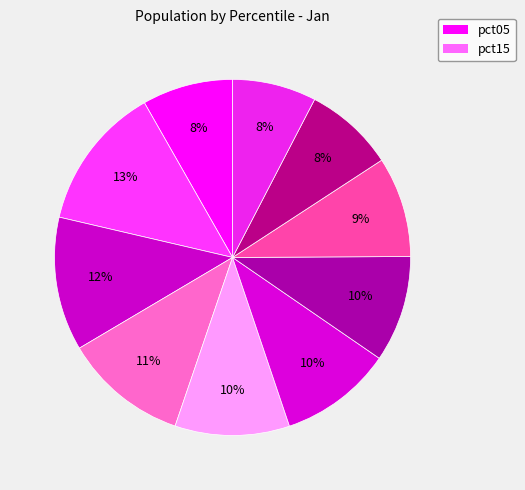

How many slices are in this pie chart?

10